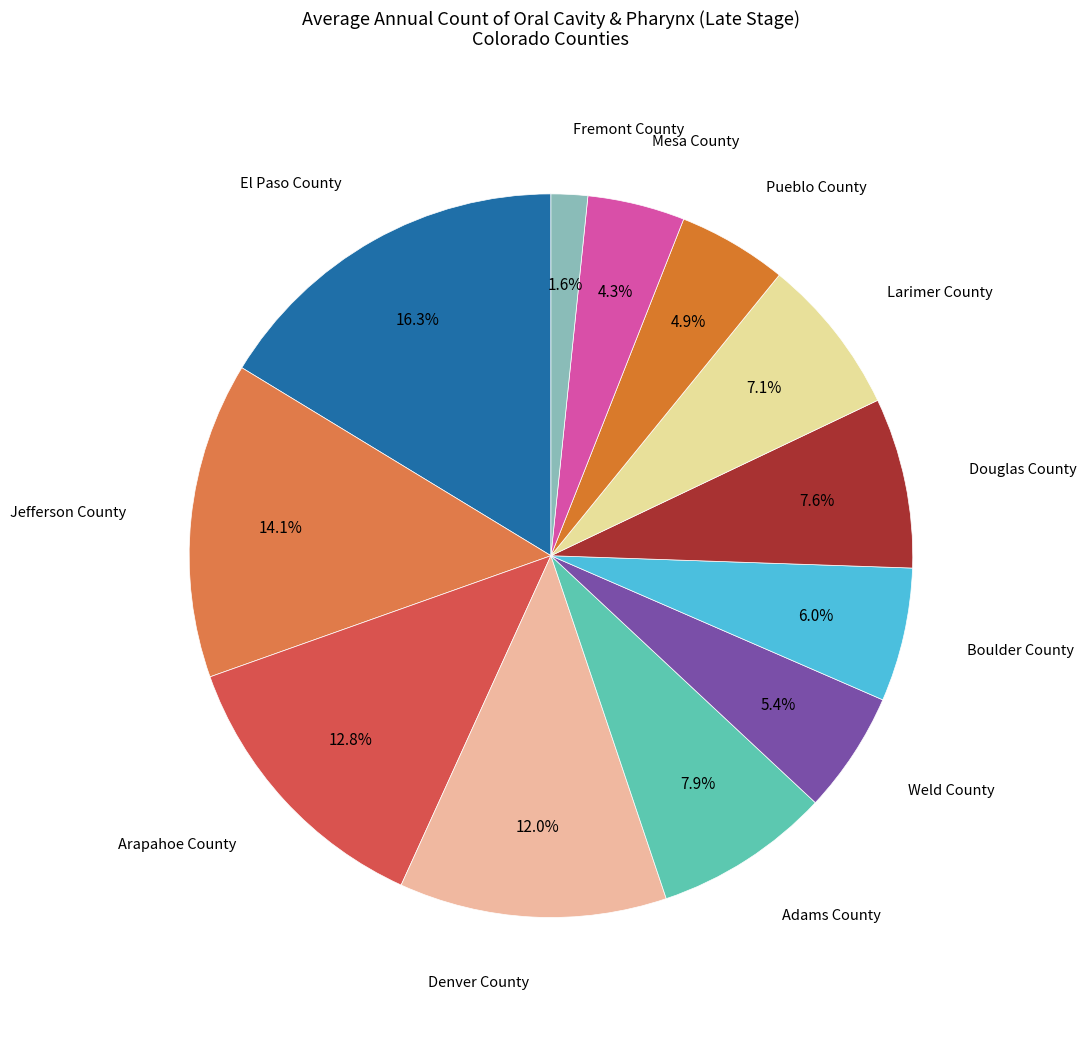

Between Pueblo County and Douglas County, which is larger?

Douglas County